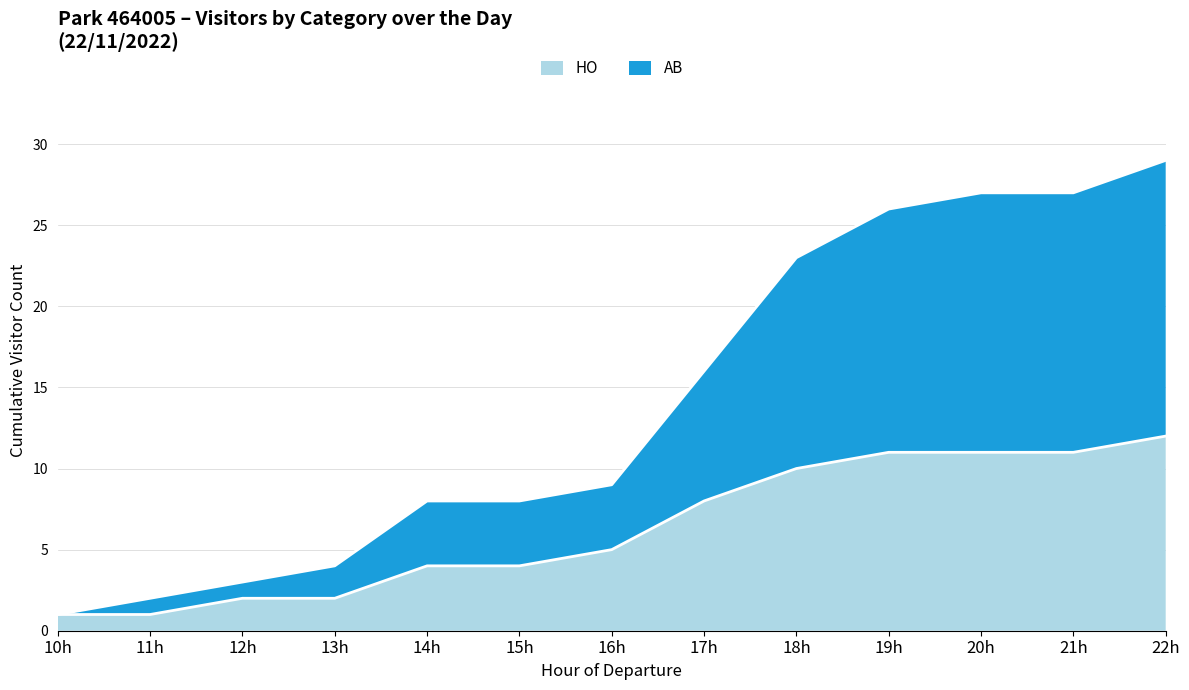

True or false: HO has a value of 30 at 18:00.

False